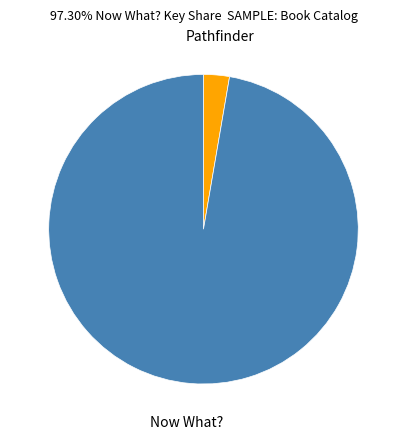

Combined, do Pathfinder and Now What? account for over 50%?

Yes